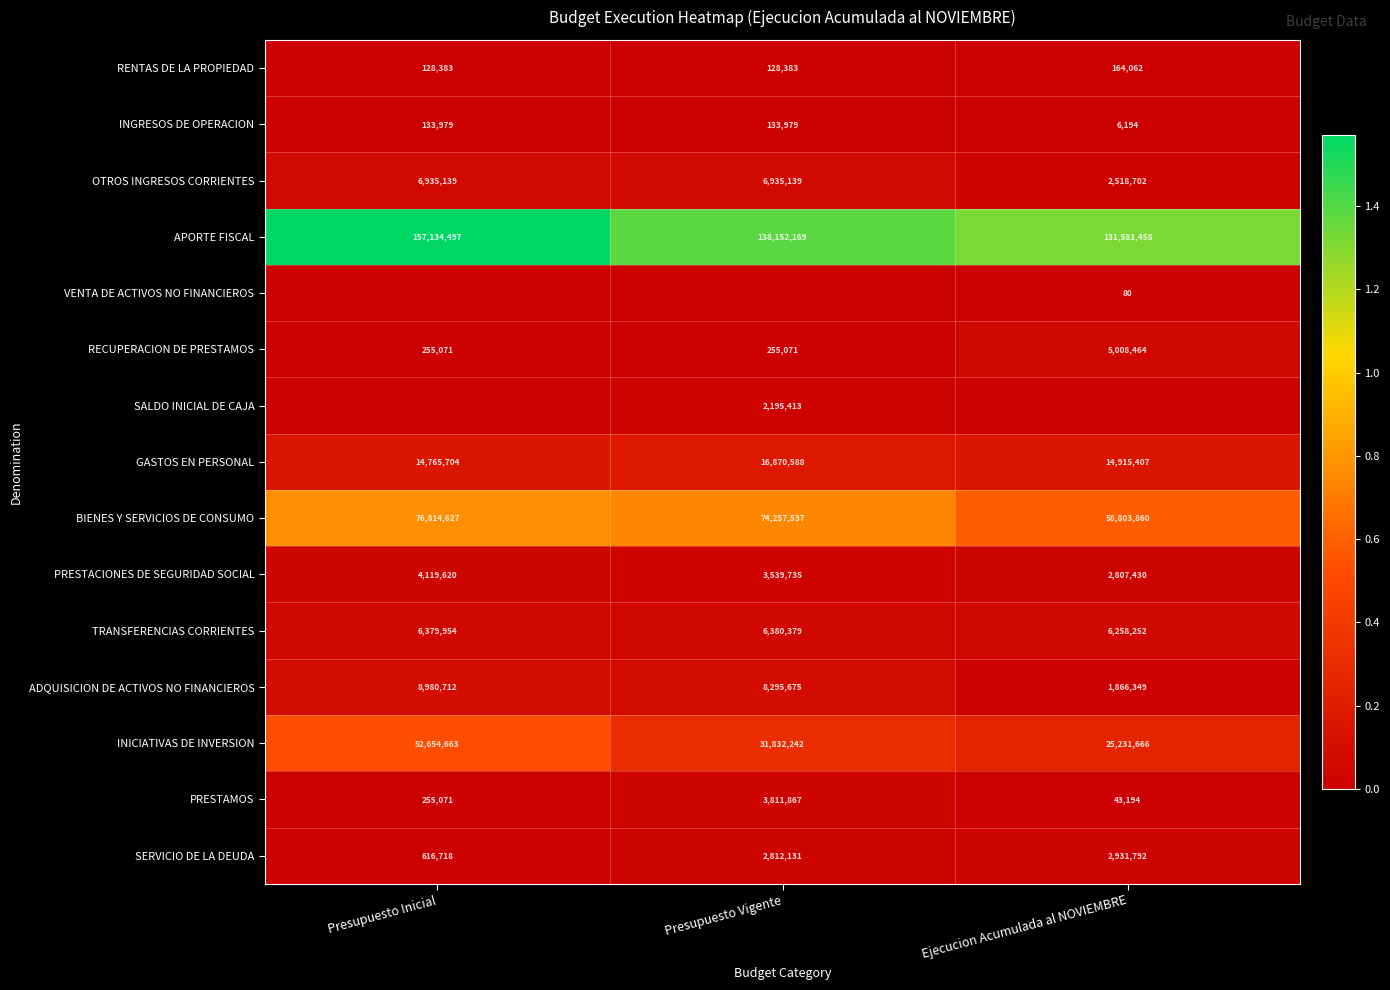

What value does the INGRESOS DE OPERACION series have at Presupuesto Vigente, to the nearest 50?

134000